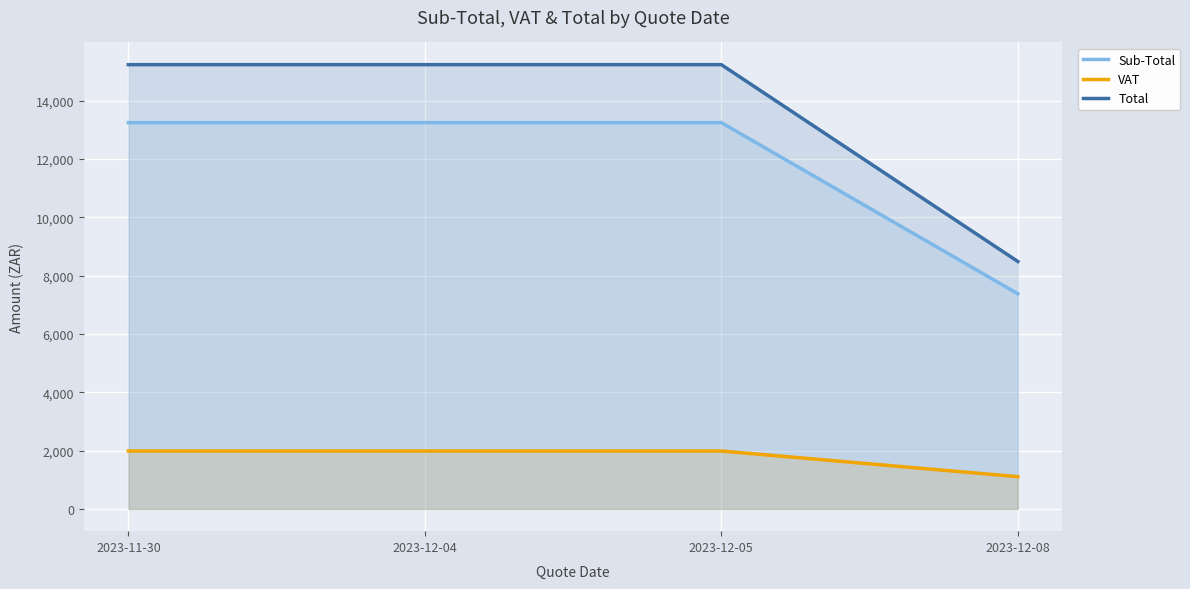

Reading left to right, what are all the values shown in this chart?

Sub-Total: 13250.0	13250.0	13250.0	7380.0
VAT: 1987.5	1987.5	1987.5	1107.0
Total: 15237.5	15237.5	15237.5	8487.0